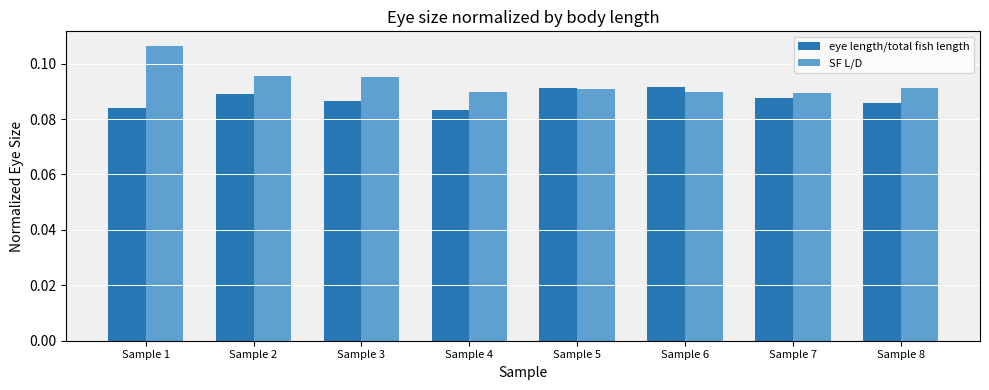

What are all the series names shown in the legend?

eye length/total fish length, SF L/D